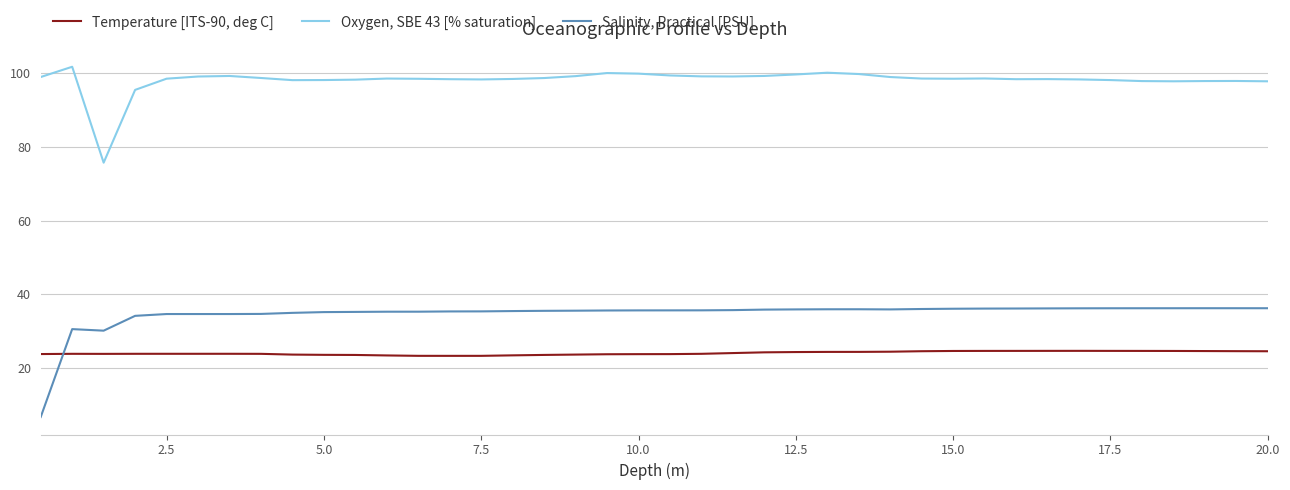

What are all the series names shown in the legend?

Temperature [ITS-90, deg C], Oxygen, SBE 43 [% saturation], Salinity, Practical [PSU]